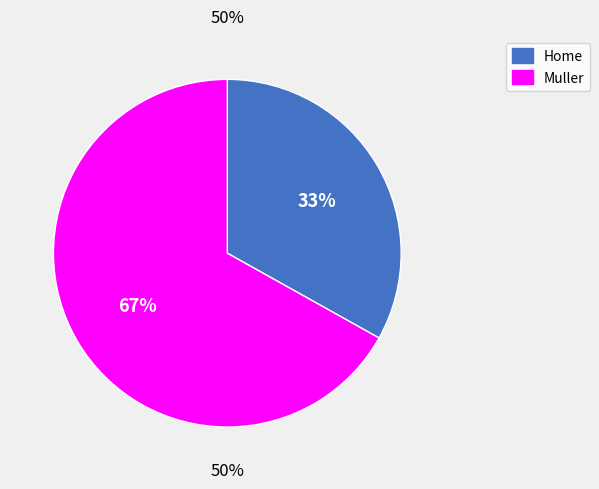

The Muller slice represents 73% of the pie. True or false?

False